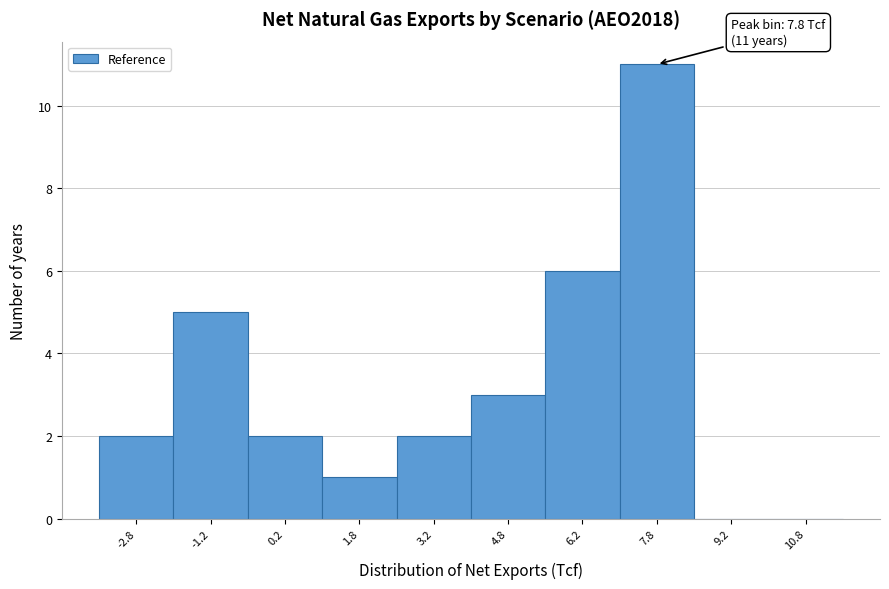

Over which range of the x-axis is the bar tallest?

7.0 to 8.5